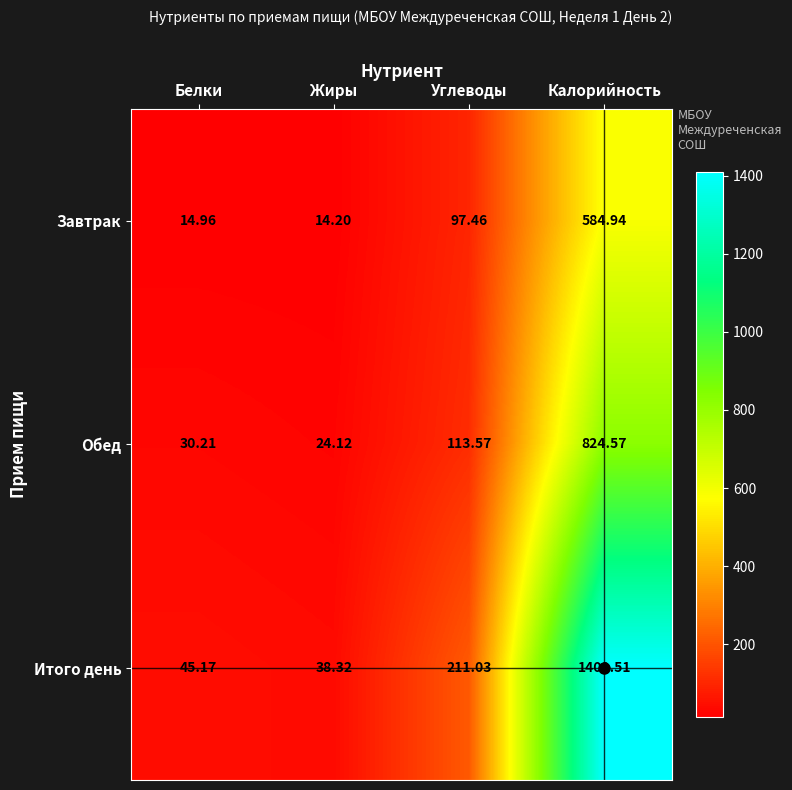

At which category is the sum across all series the highest?

Калорийность